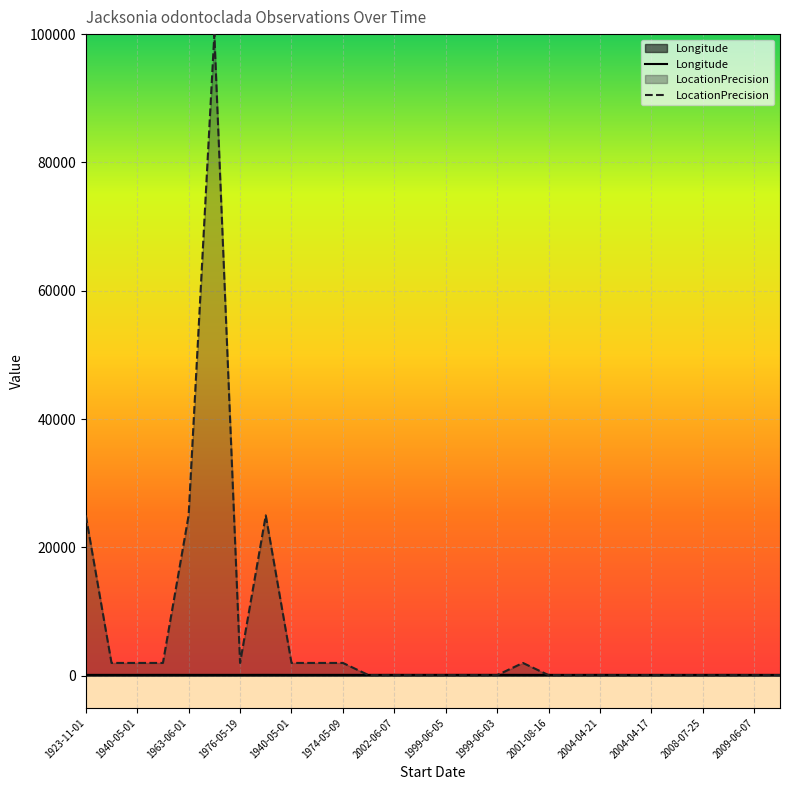

Read the LocationPrecision value at 2002-06-07.

100.0